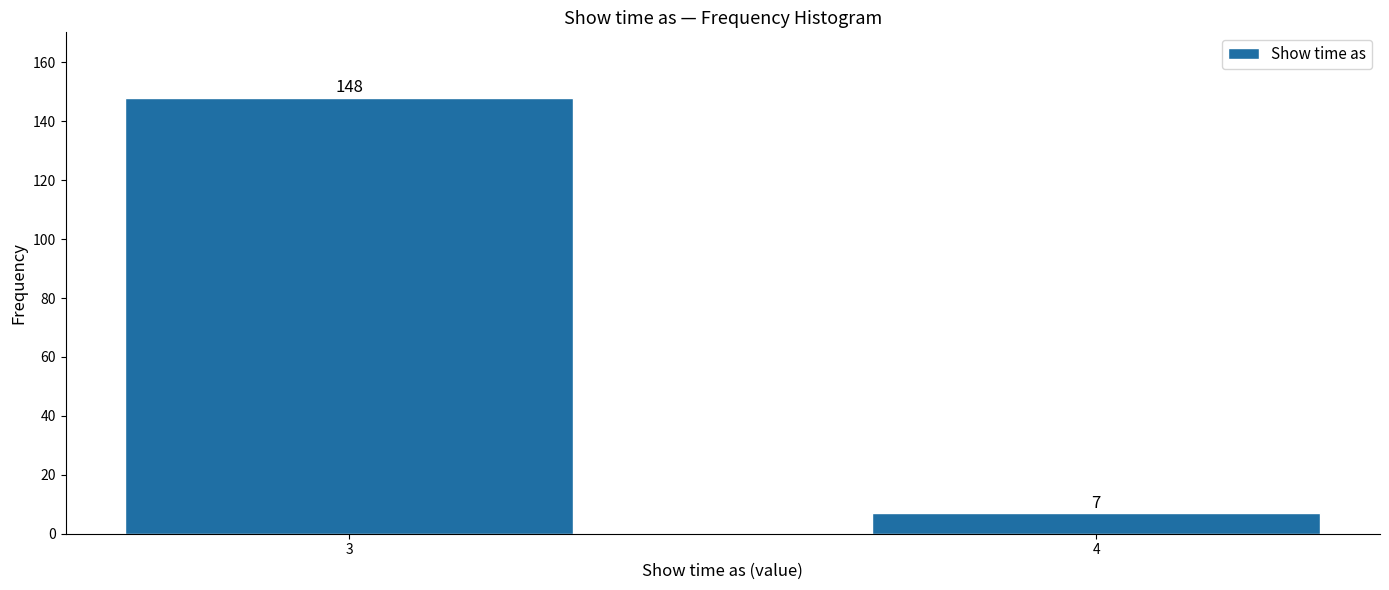

Reading left to right, list all the values displayed in this chart.

3=148	4=7